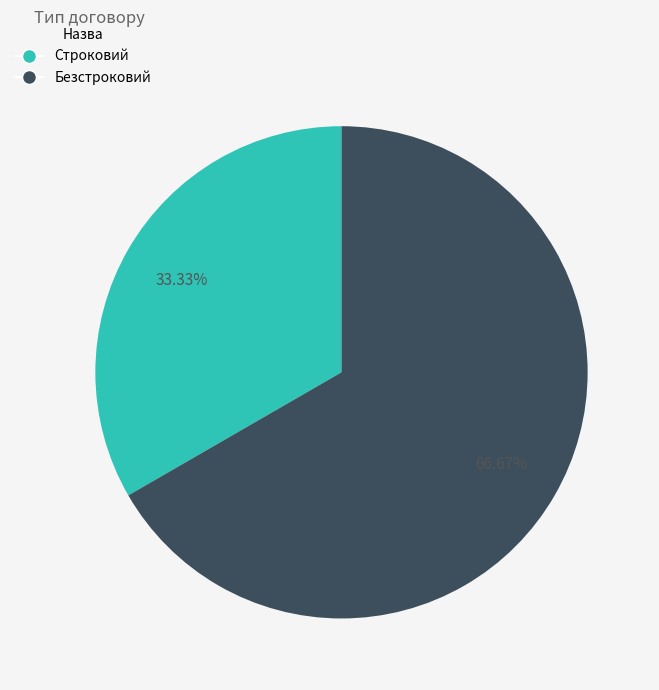

Which has a higher value, Безстроковий or Строковий?

Безстроковий